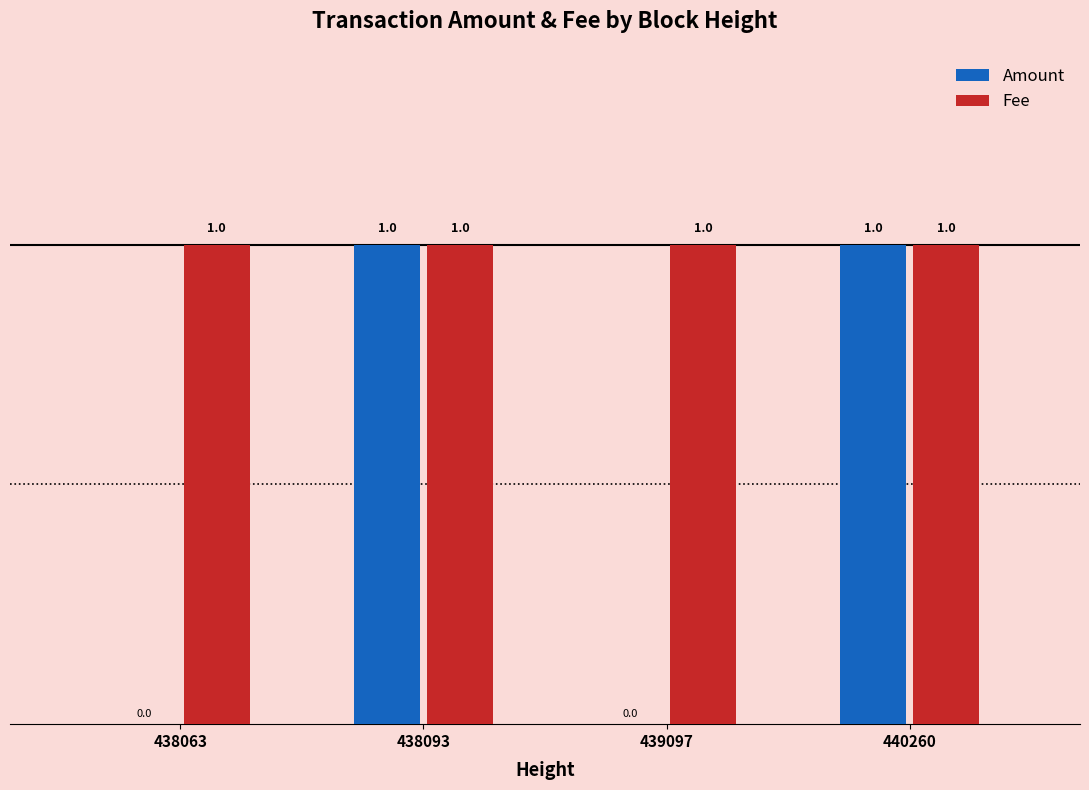

Is the value of Fee at 438063 greater than the value of Amount at 439097?

Yes